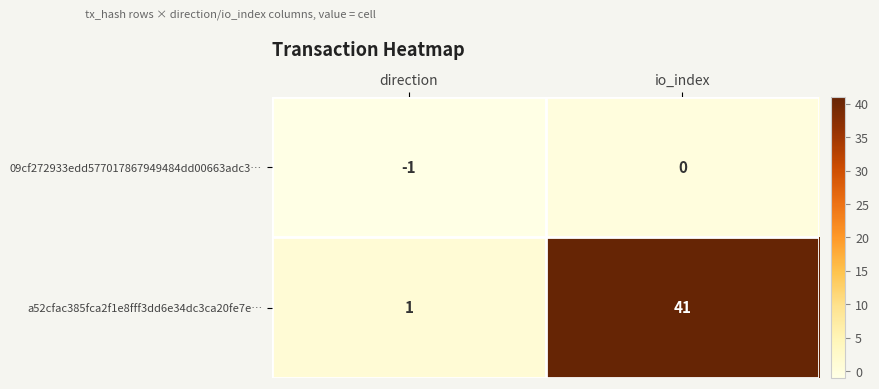

Is it true that 09cf272933edd577017867949484dd00663adc3… equals -1 at direction?

True